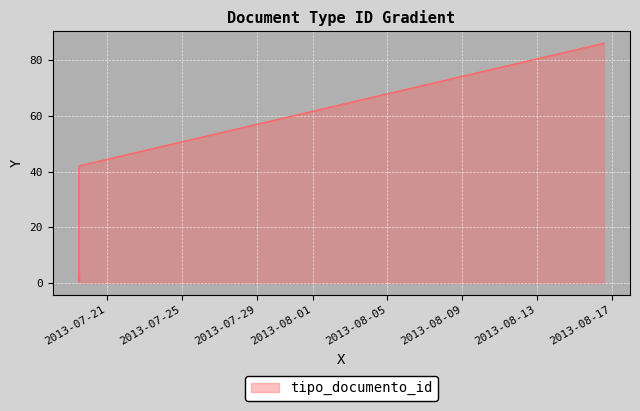

Which label corresponds to the smallest value in the chart?

2013-07-19 12:07:20